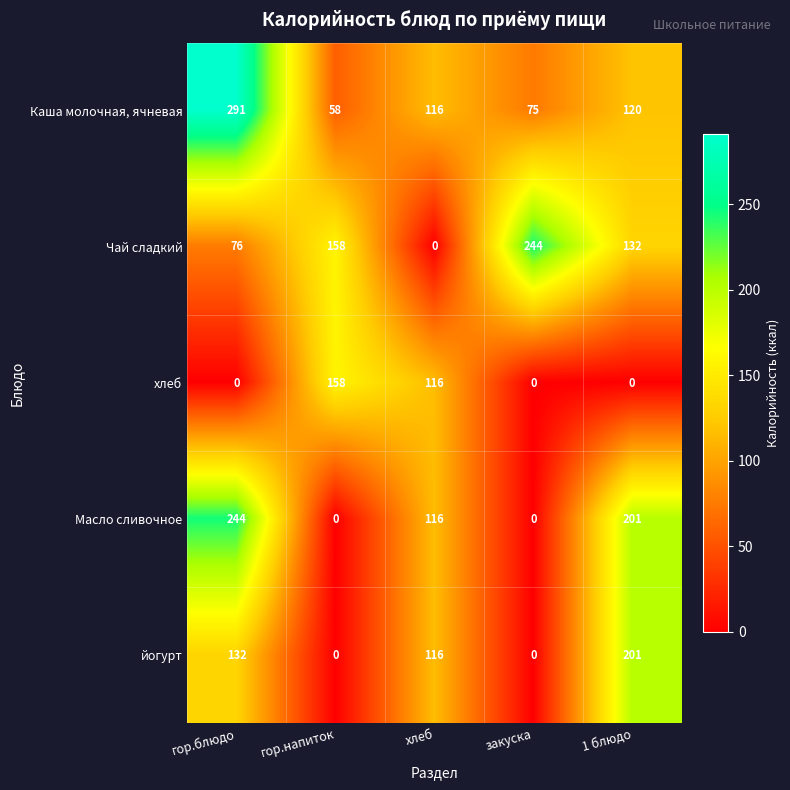

What is the difference between the highest and lowest values at гор.напиток?

158